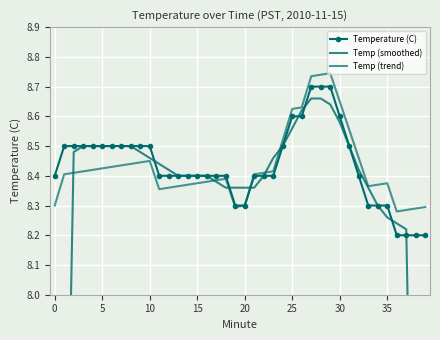

Between 13 and 35, which is larger?

13